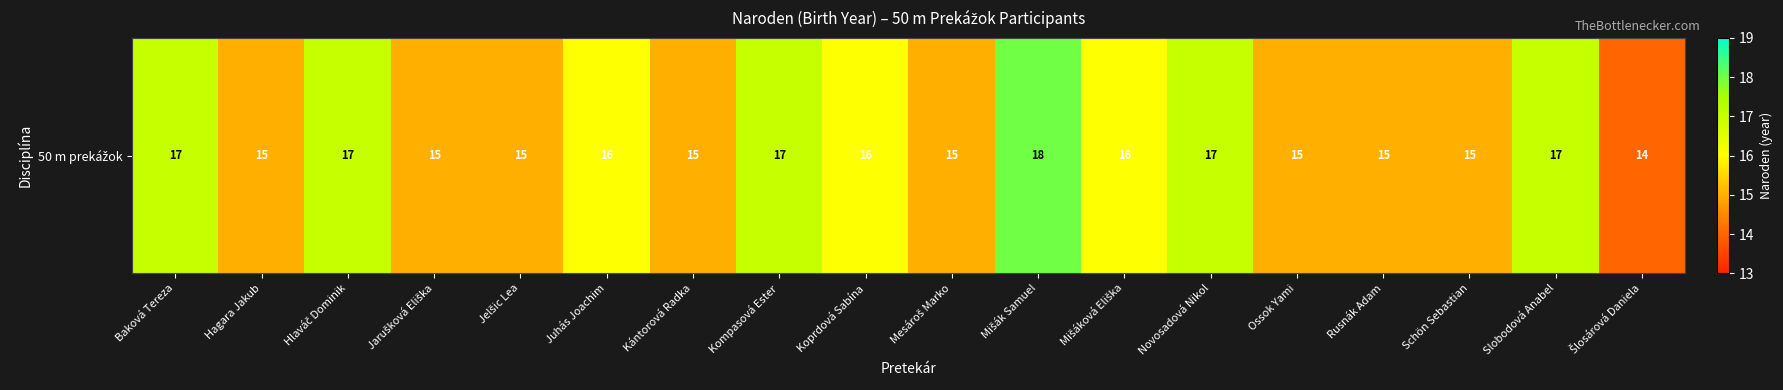

Count the values in the range 15 to 17.

16